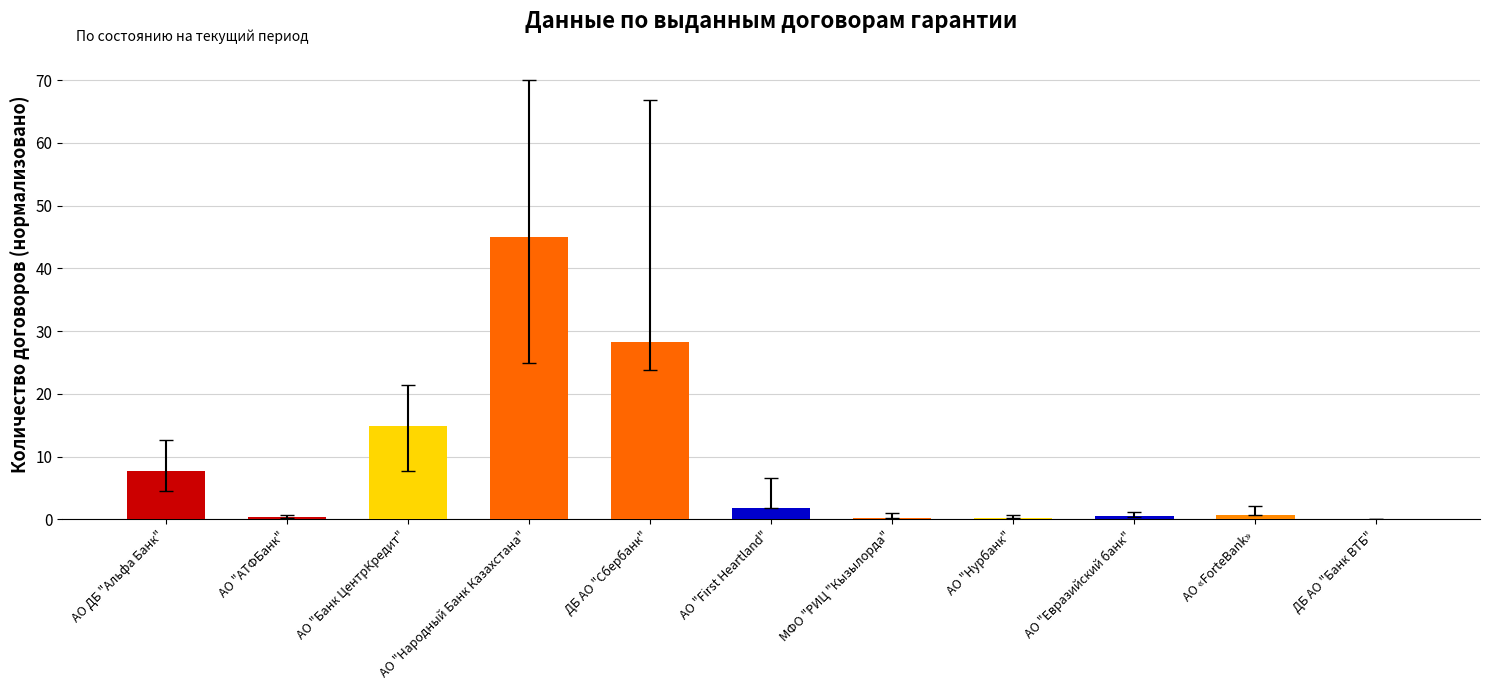

Which has a higher value, АО «ForteBank» or АО ДБ "Альфа Банк"?

АО ДБ "Альфа Банк"